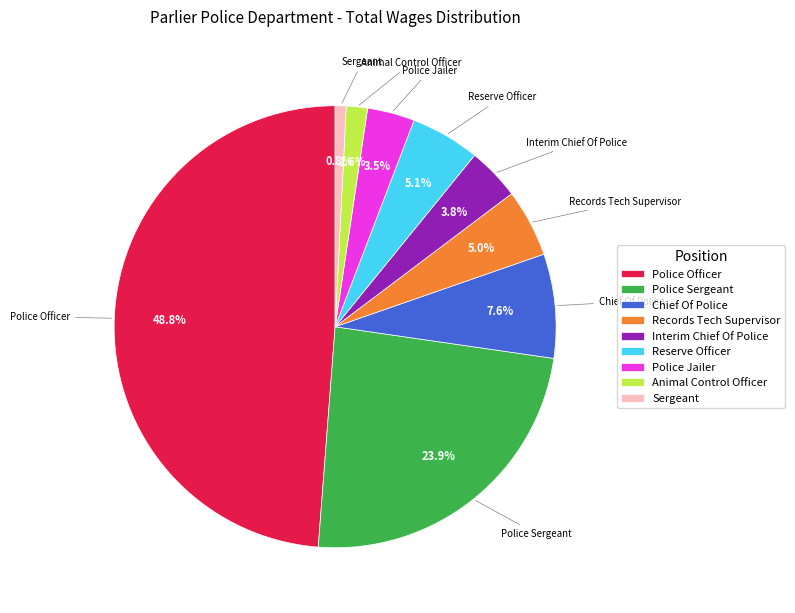

To the nearest percent, what percentage of the pie is Animal Control Officer?

2%